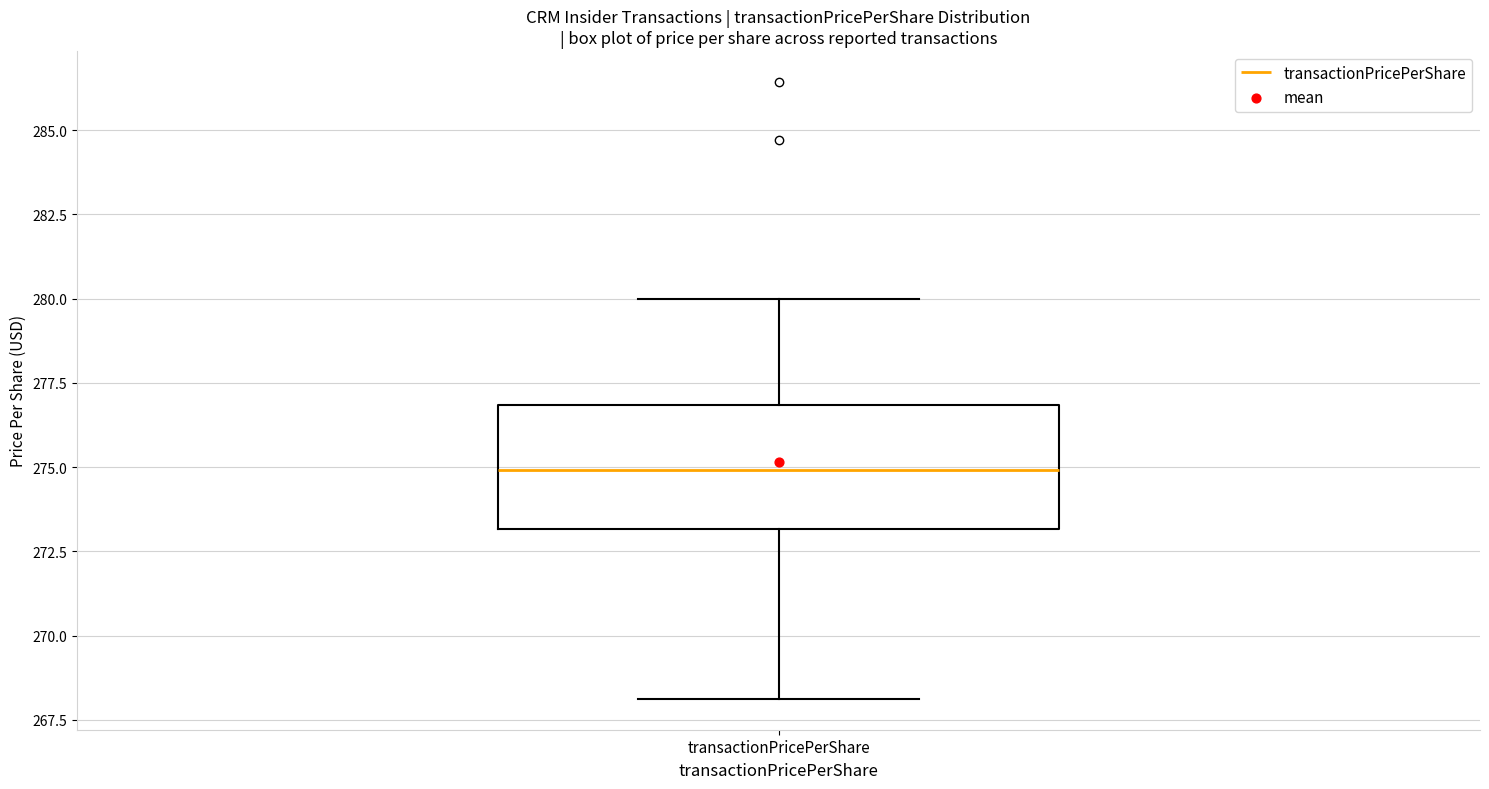

Where does the median line of the box for transactionPricePerShare sit on the y-axis? The values are not printed on the chart, so give them approximately, as read against the axis.

275